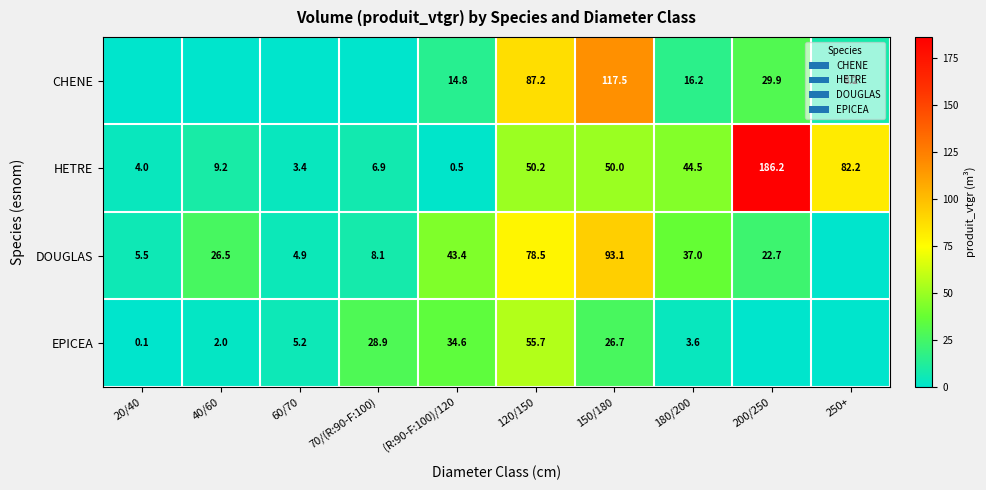

What is the spread (max minus min) of values at 20/40?

5.5